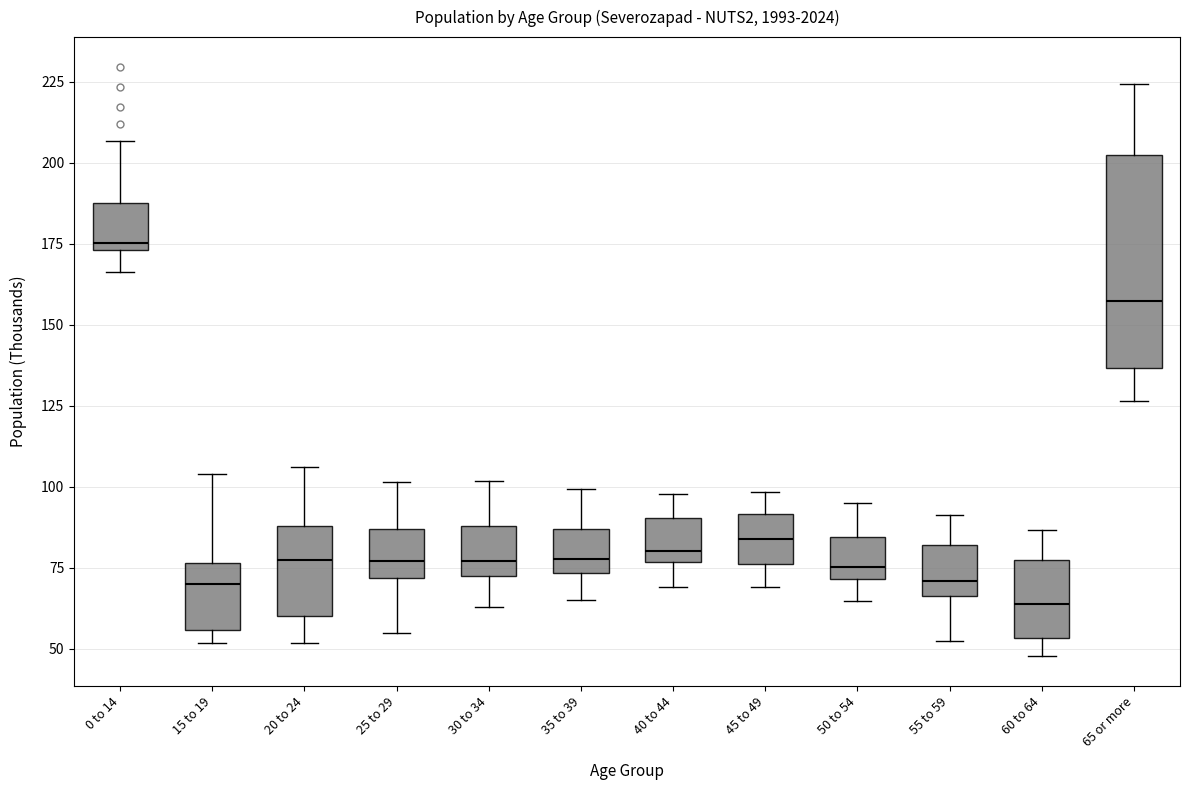

Which box has the lowest median line?

60 to 64